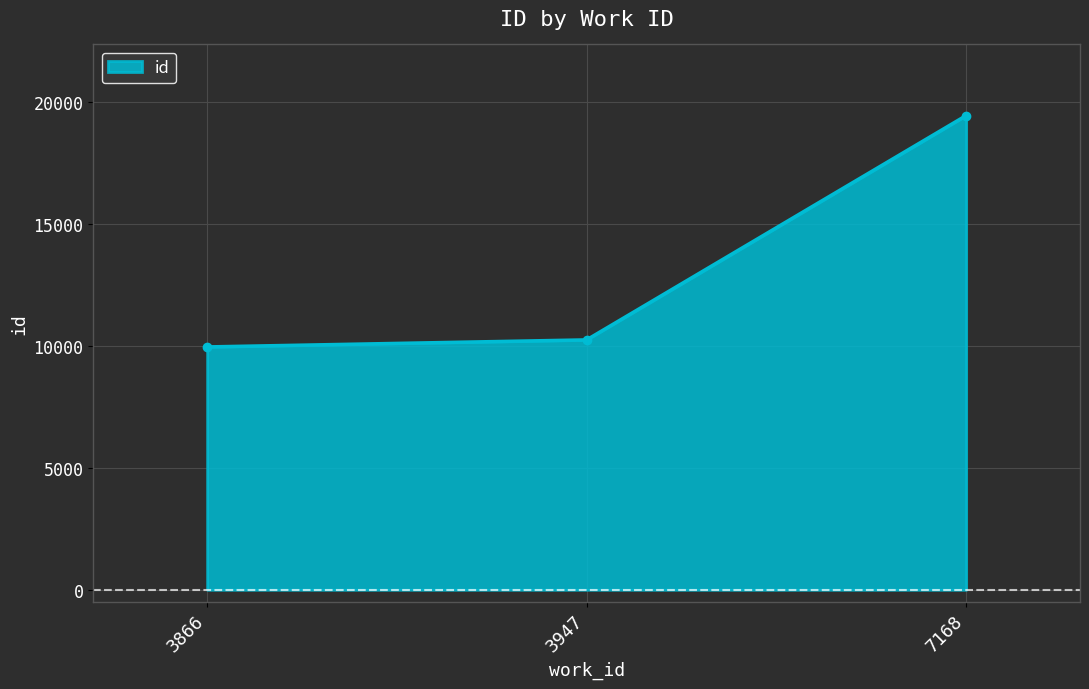

Rank the categories by value from lowest to highest.

3866, 3947, 7168